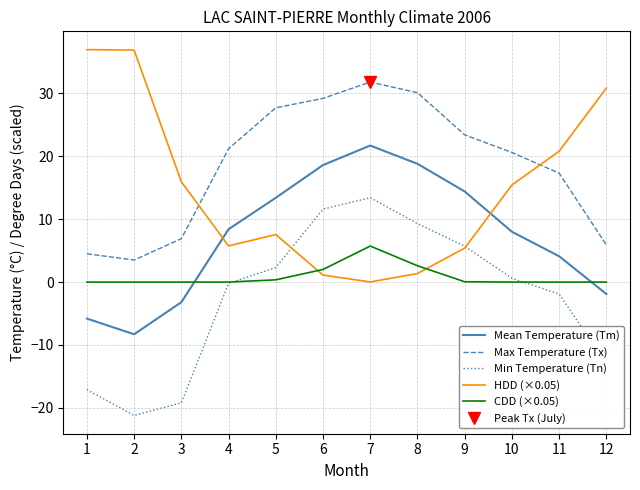

What is the value of the Min Temperature (Tn) point at the 4th from the left?

-0.2